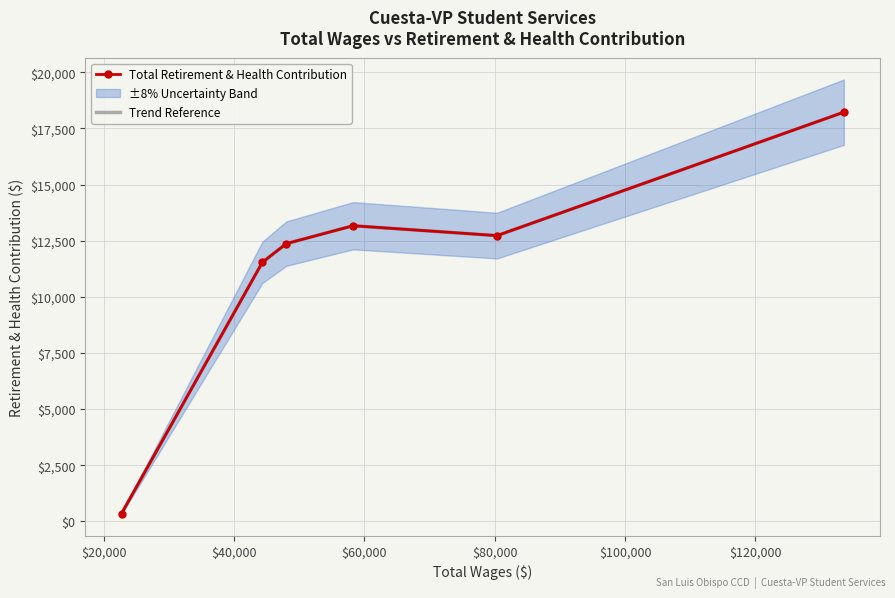

At which label is Trend Reference closest to 9286?

$20,000